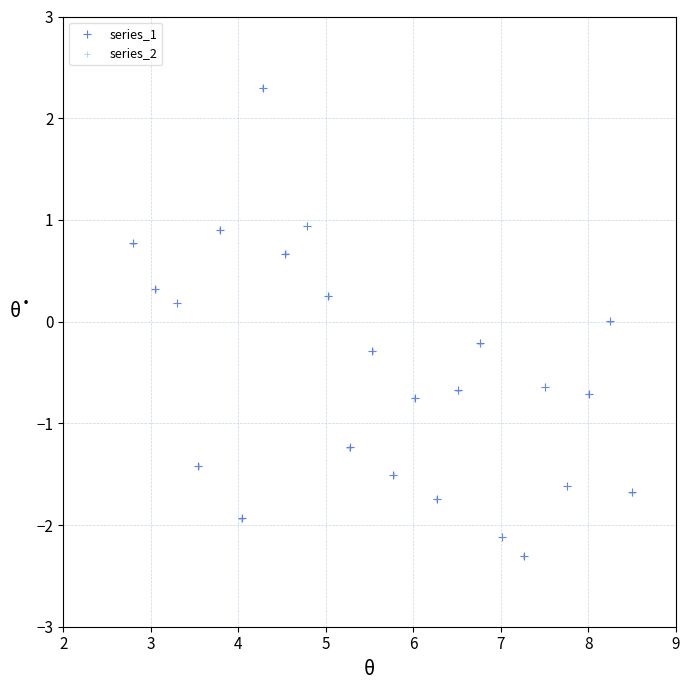

Which series has the largest Y range (max minus min)?

series_1